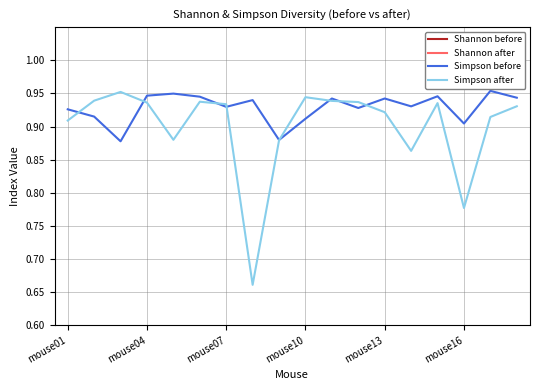

True or false: Shannon before and Simpson before cross at least once.

False